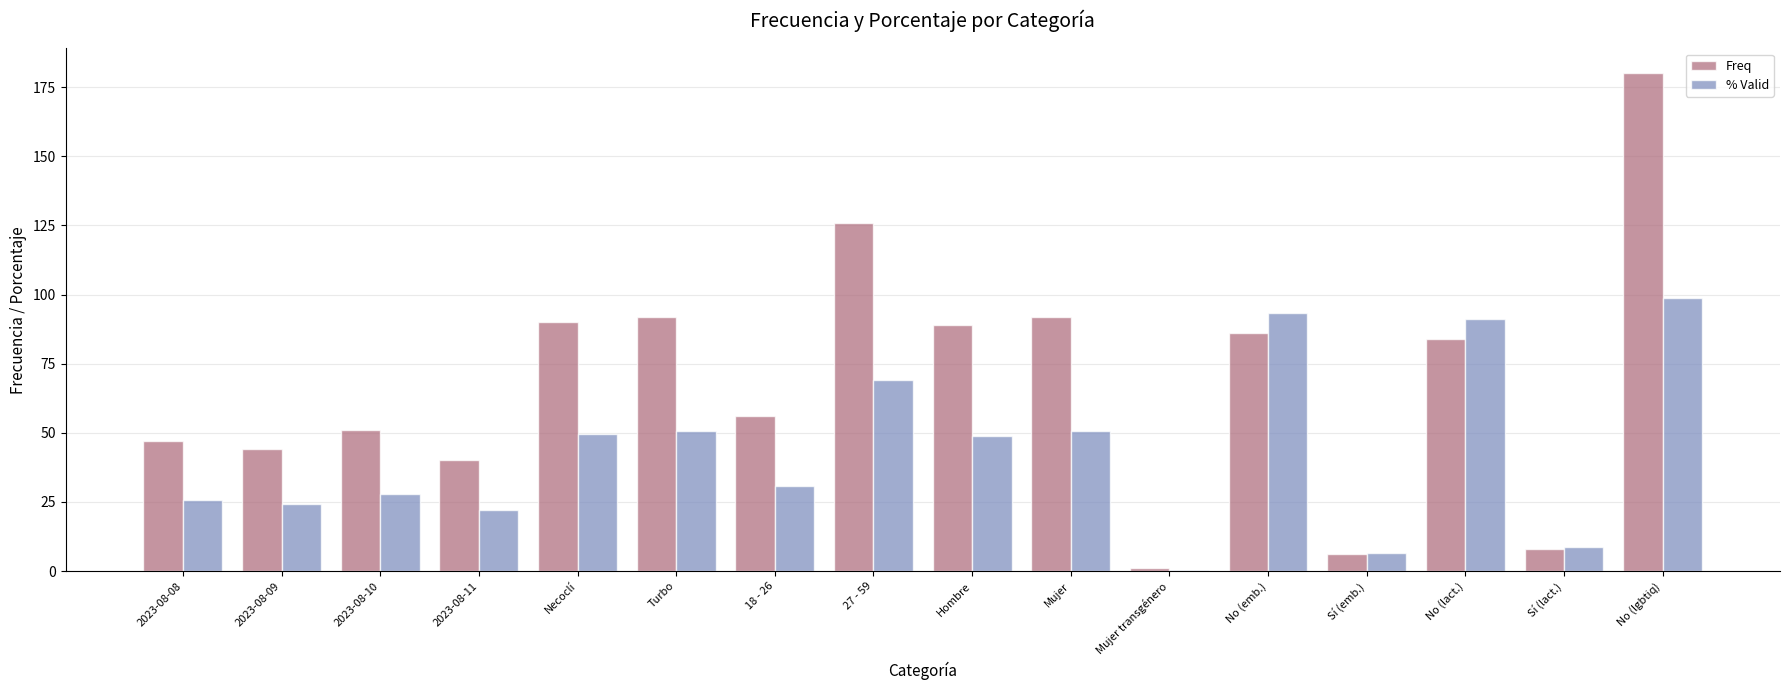

What is the maximum value for % Valid?

98.9